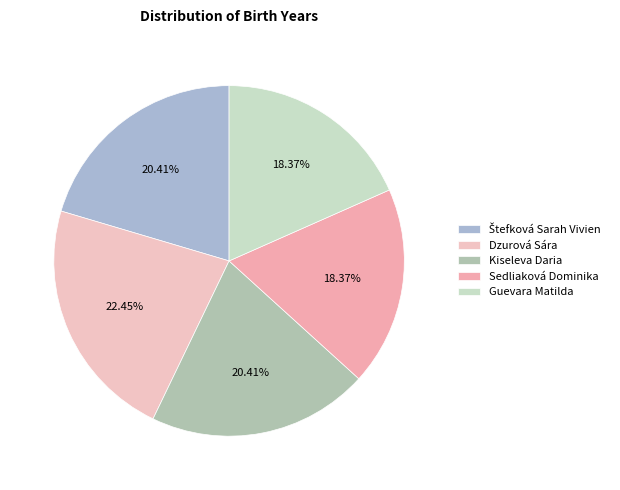

Is there a majority slice in this chart?

No